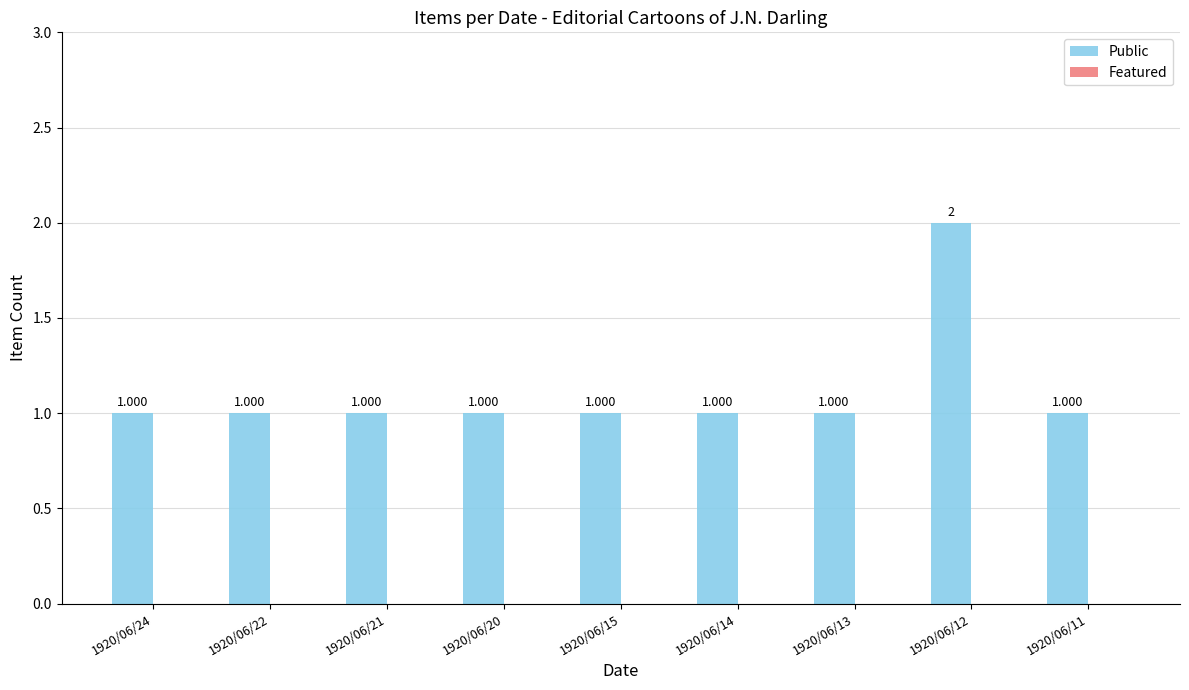

What is the greatest value displayed?

2